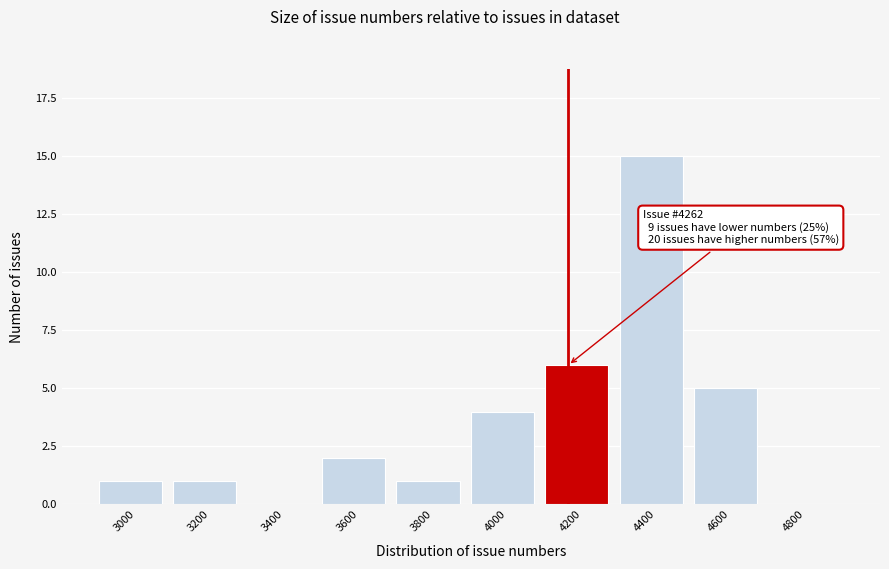

Reading left to right, list all the values displayed in this chart.

3000=1	3200=1	3400=0	3600=2	3800=1	4000=4	4200=6	4400=15	4600=5	4800=0